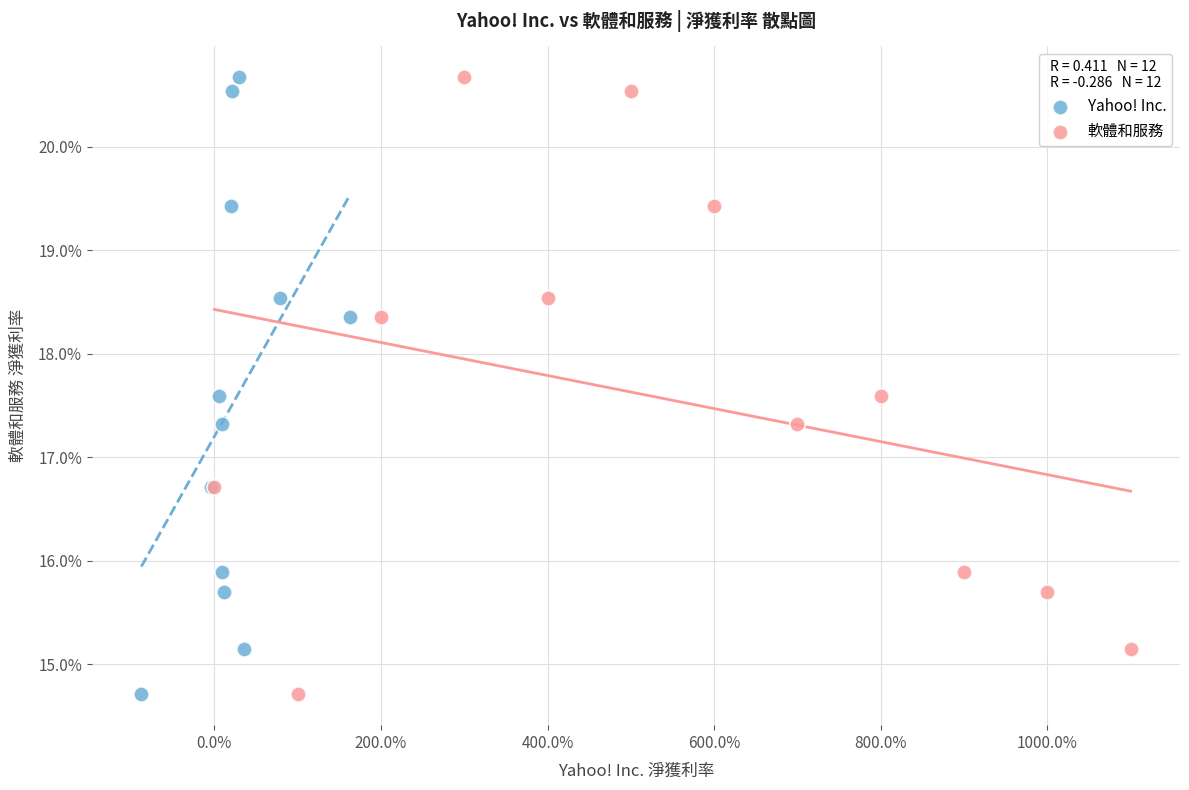

What are all the series names shown in the legend?

Yahoo! Inc., 軟體和服務